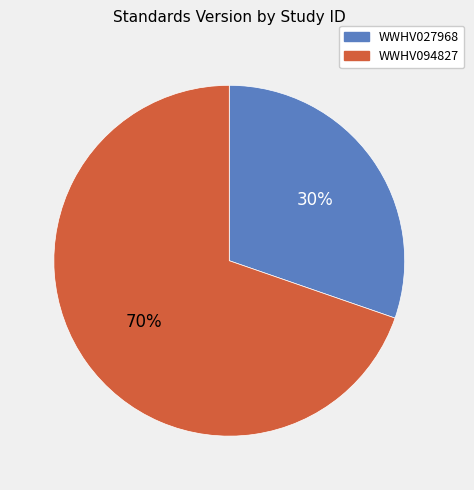

What percentage is the WWHV027968 slice, to the nearest percent?

30%